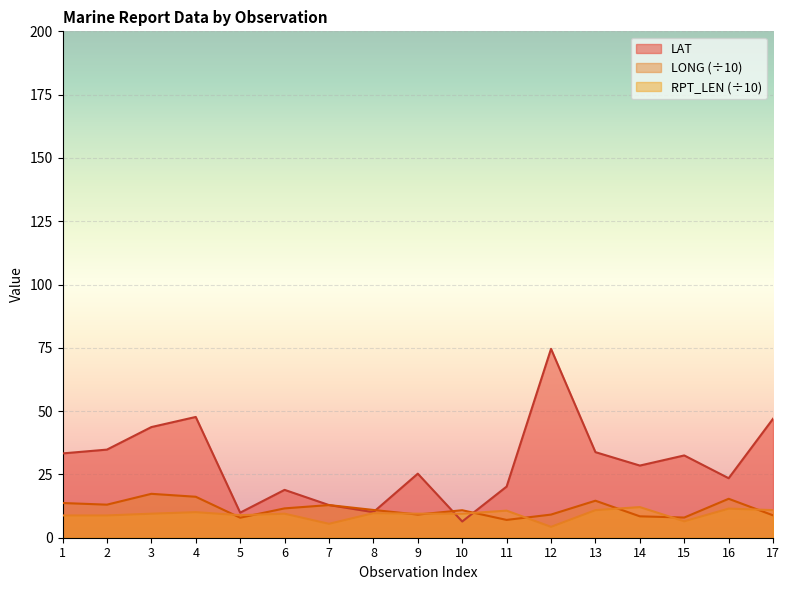

Which series has the largest total across all categories?

LAT